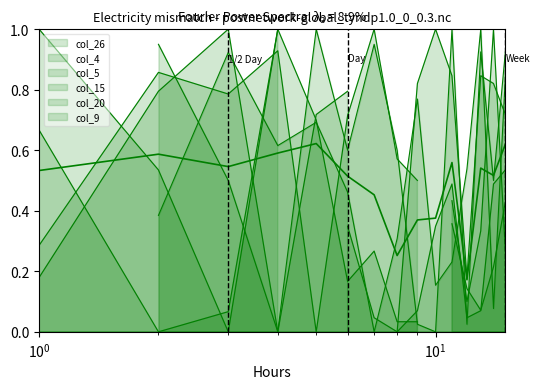

Is it true that the value at 13 is 0.2?

False